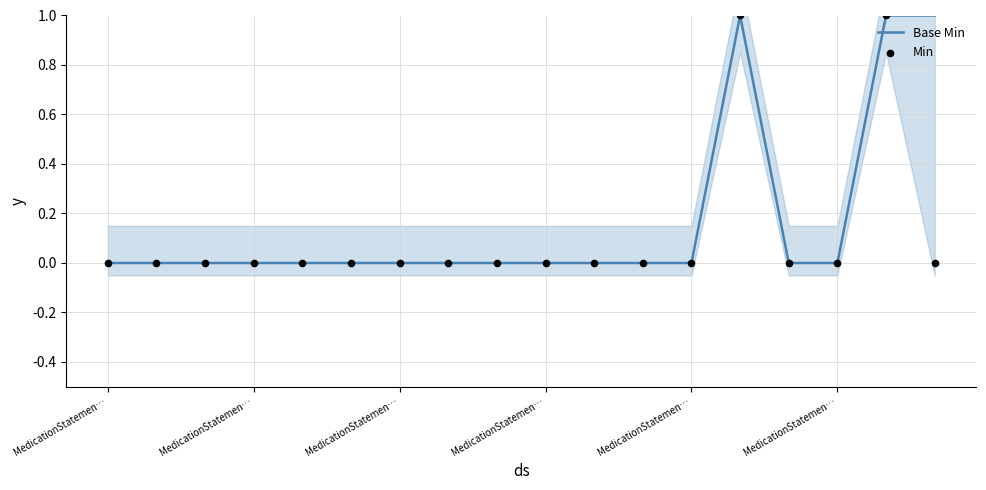

Which series contains the lowest Y value?

Base Min